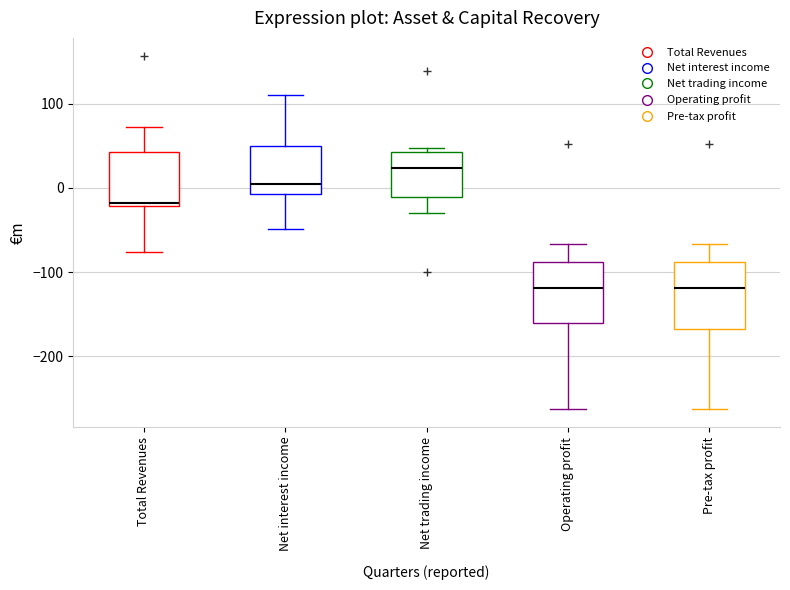

Reading left to right, transcribe this box plot: for each box, give where its median line is, the range the box spans, and where its two whiskers end, as read against the y-axis. The values are not printed on the chart, so give them approximately, as read against the axis.

Total Revenues: median -20 (just above the box's lower edge), box -20 to 40, whiskers -80 to 70
Net interest income: median 10, box -10 to 50, whiskers -50 to 110
Net trading income: median 20, box -10 to 40, whiskers -30 to 50
Operating profit: median -120, box -160 to -90, whiskers -260 to -70
Pre-tax profit: median -120, box -170 to -90, whiskers -260 to -70